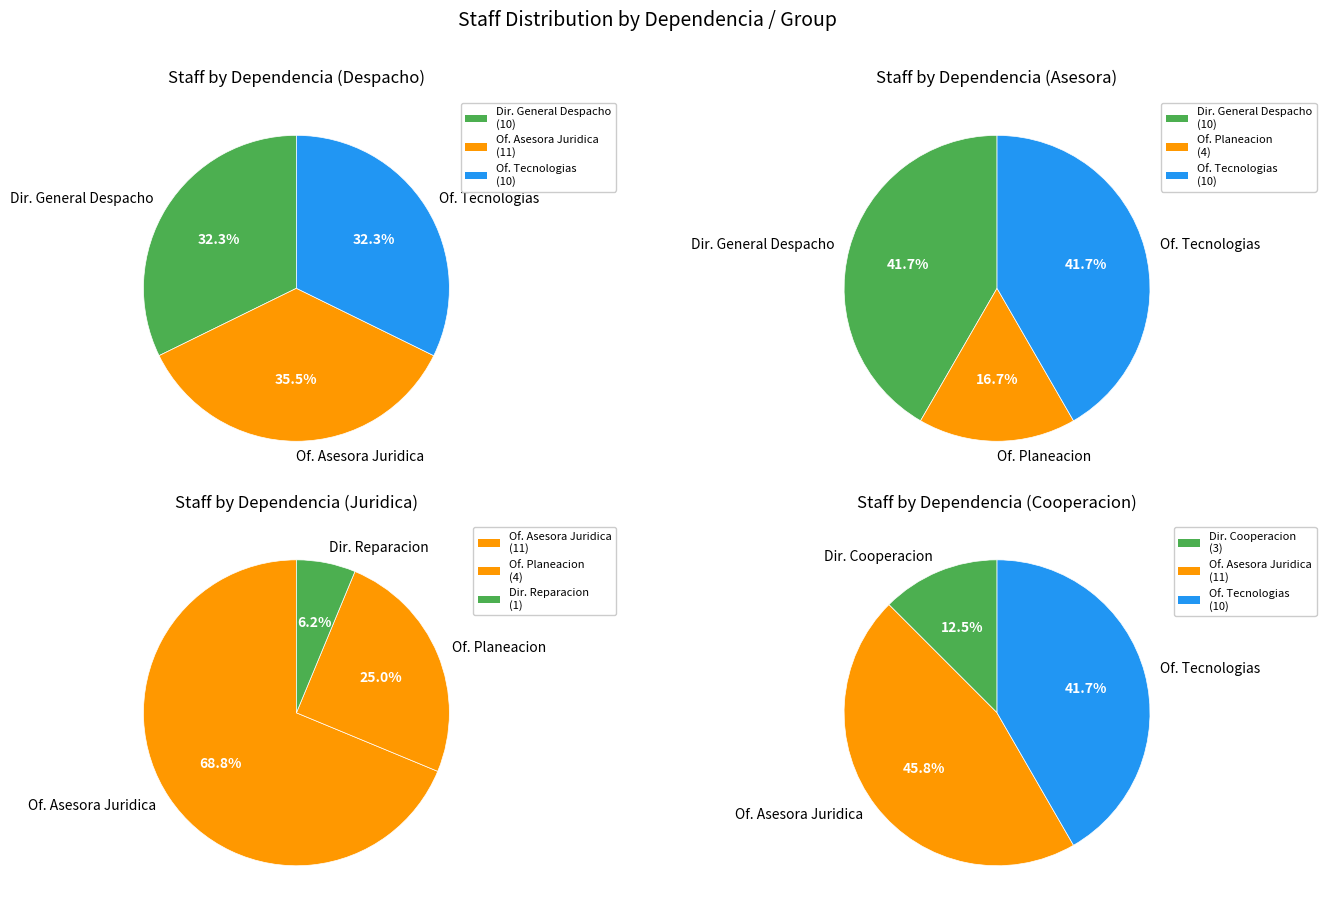

What percentage is the OFICINA DE TECNOLOGIAS DE LA INFORMACION slice, to the nearest percent?

26%